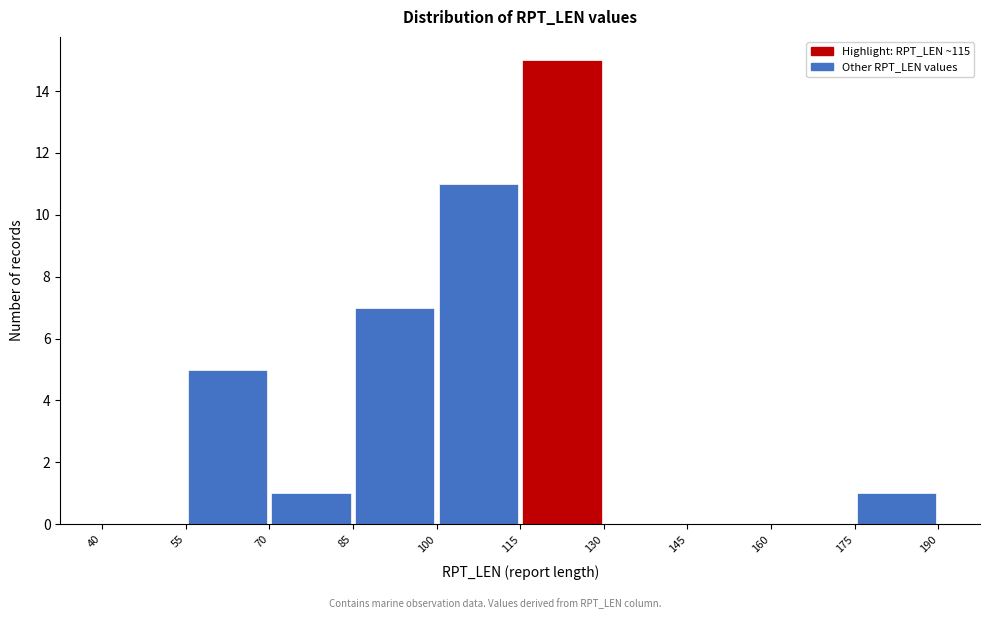

Reading left to right, transcribe this chart: for each bar, give the range it covers on the x-axis and its height. The values are not printed on the chart, so give them approximately, as read against the axis.

40 to 55: 0
55 to 70: 5
70 to 85: 1
85 to 100: 7
100 to 115: 11
115 to 130: 15
130 to 145: 0
145 to 160: 0
160 to 175: 0
175 to 190: 1